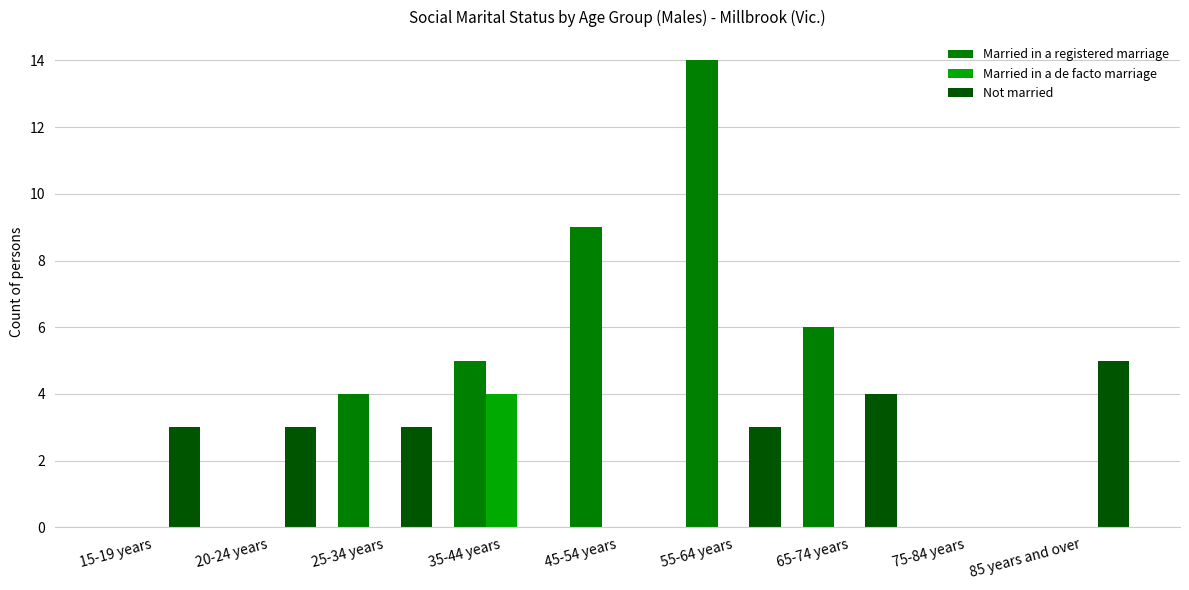

Is it true that Not married equals 3 at 25-34 years?

True